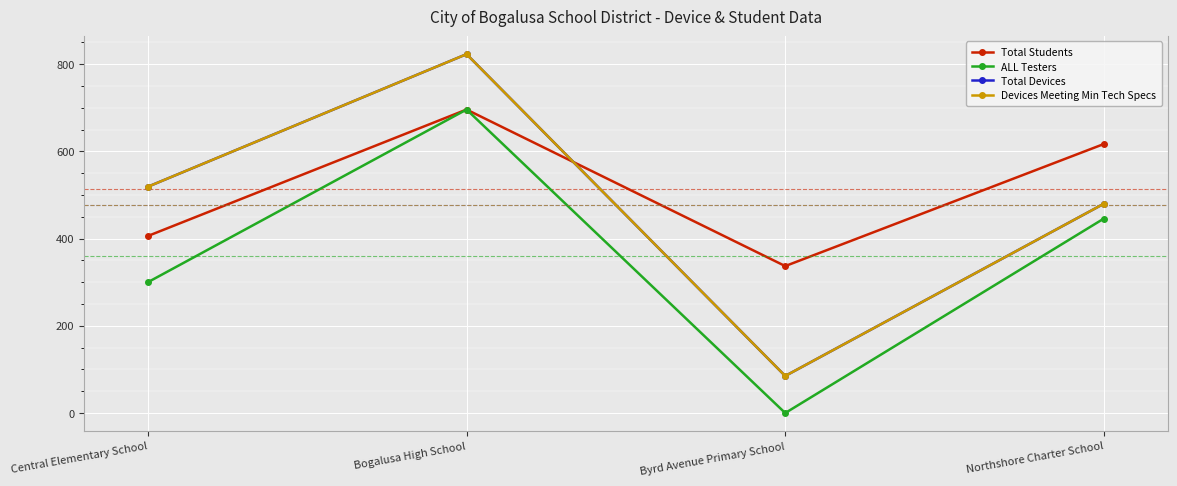

How many lines are shown in the chart?

4